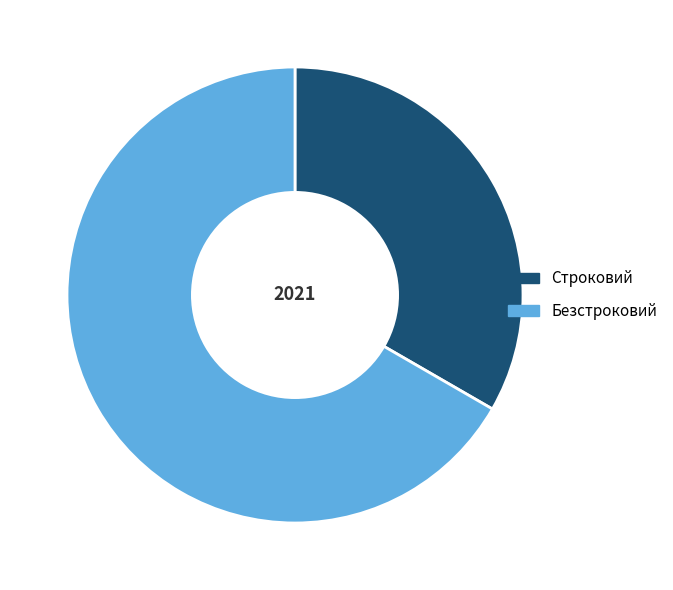

Is the sum of Строковий and Безстроковий greater than half?

Yes